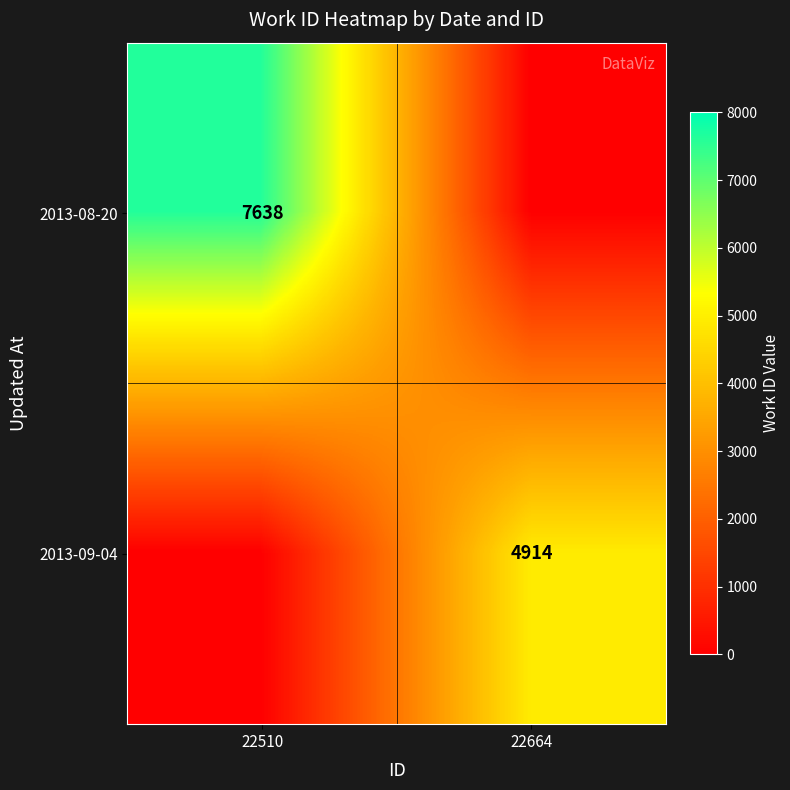

Count the number of data series in this chart.

2